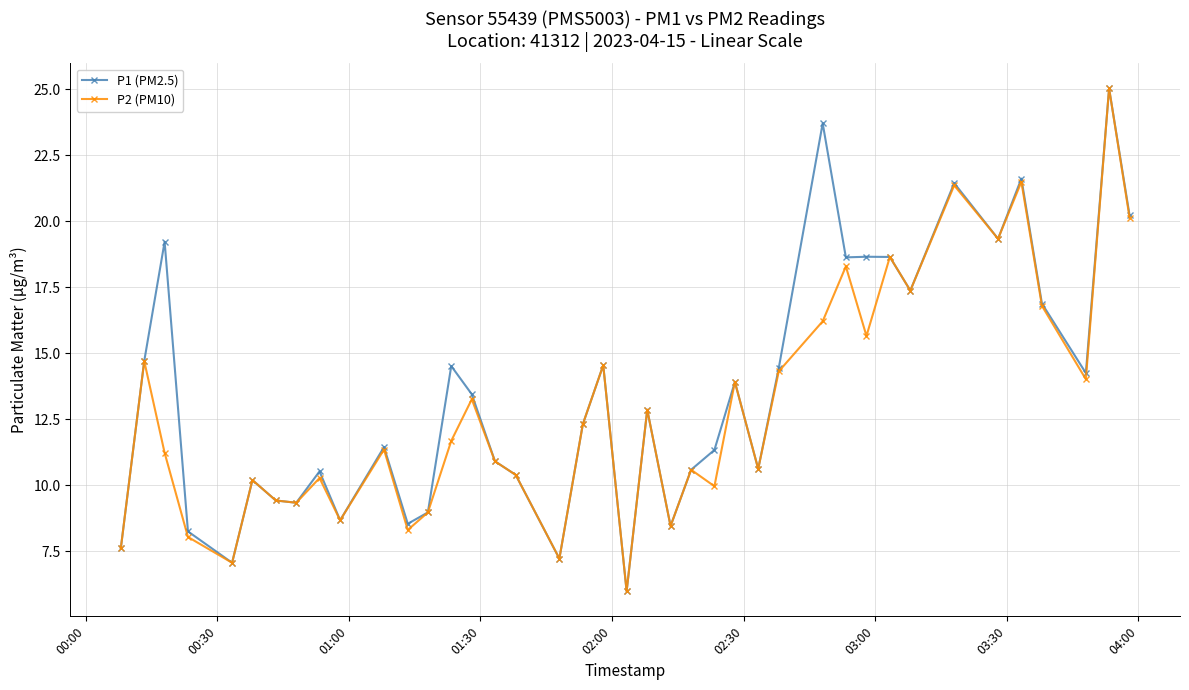

True or false: P1 (PM2.5) has more than 1 points higher than both neighbors.

True